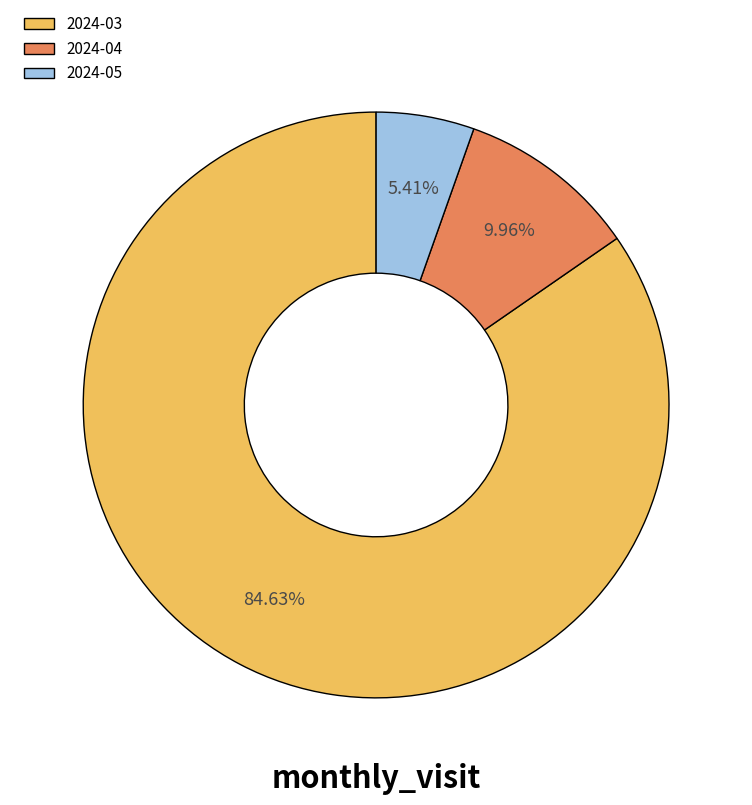

Is it true that 2024-03 is 85% of the pie?

True